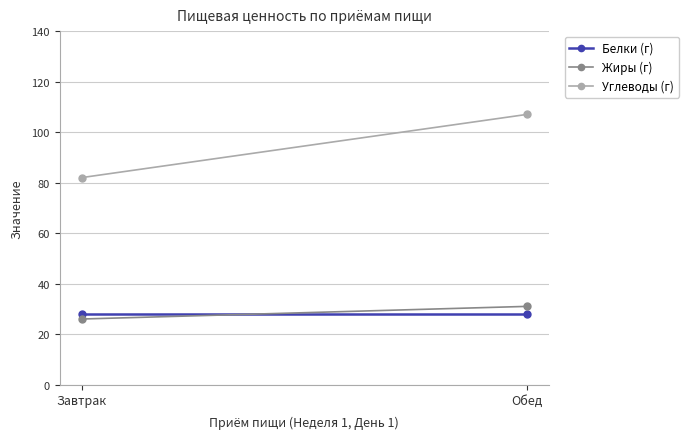

Is the value of Жиры (г) at Обед greater than the value of Углеводы (г) at Обед?

No